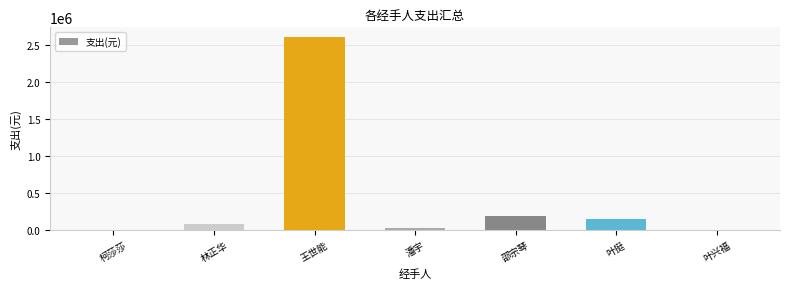

Between 柯莎莎 and 王世能, which is larger?

王世能